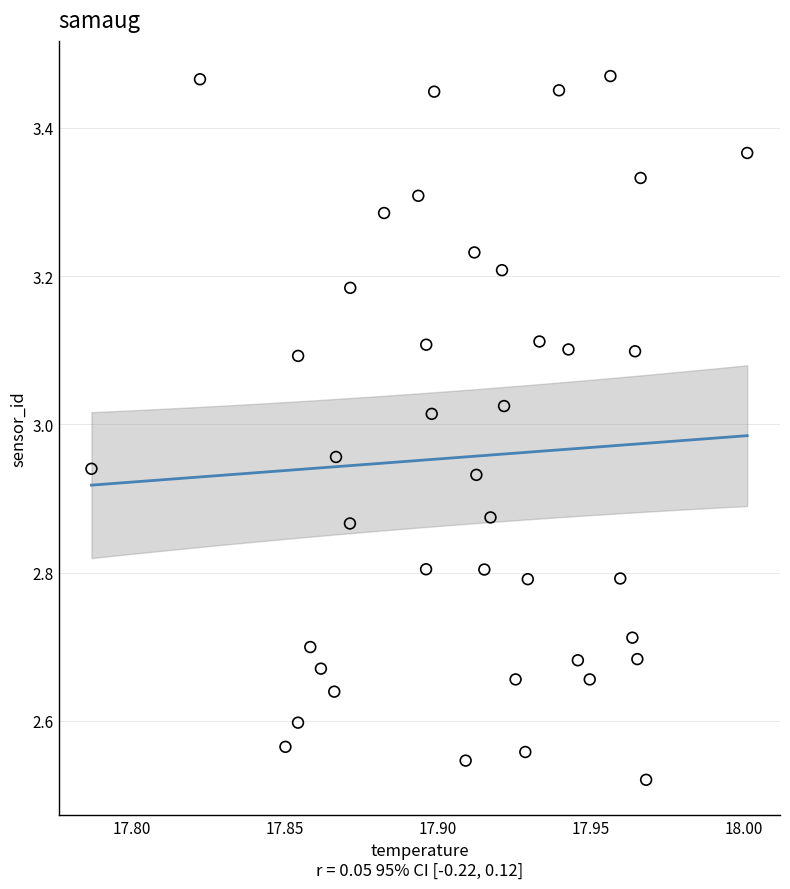

What is the range of Y values (max minus min)?

0.9